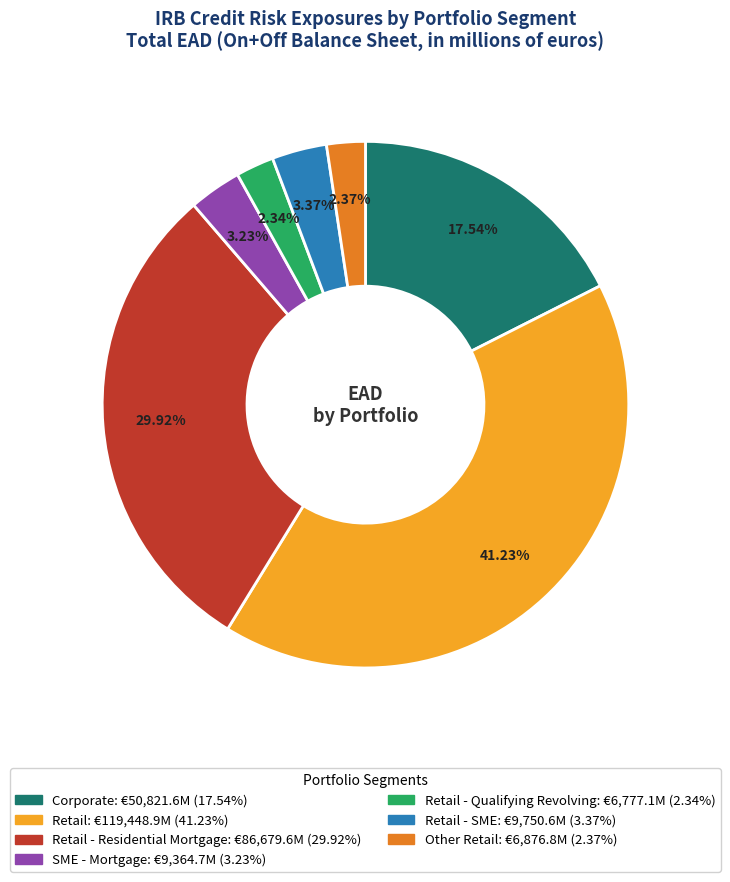

Is there any slice that represents more than half of the pie?

No